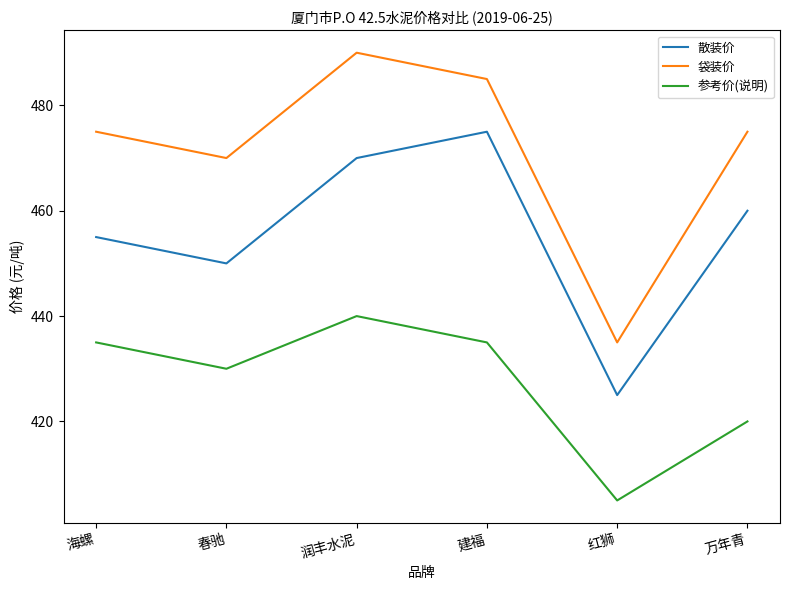

At 春驰, list the series in order from smallest to largest.

参考价(说明), 散装价, 袋装价